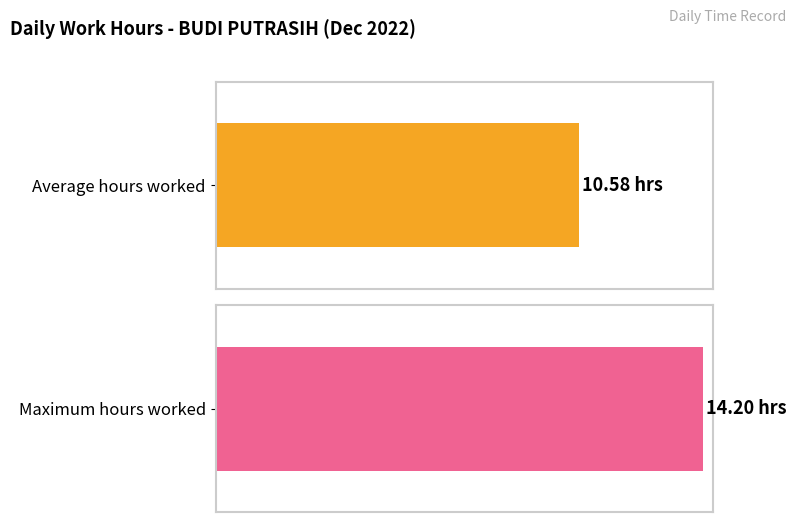

Is it true that the value at 16 is 22.2?

False